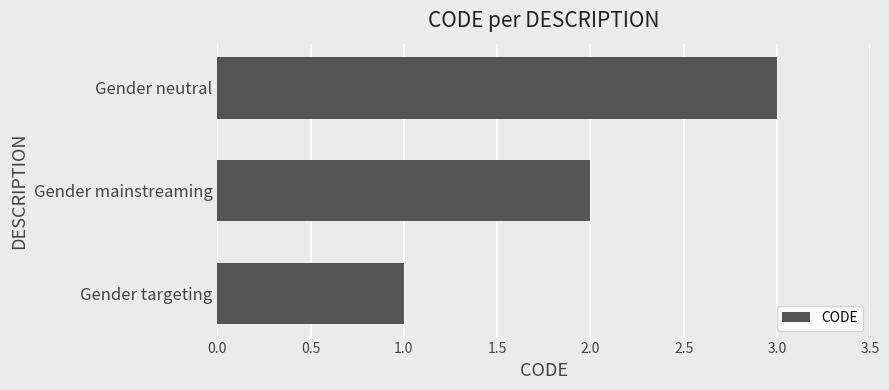

List the labels in order of value, smallest first.

Gender targeting, Gender mainstreaming, Gender neutral